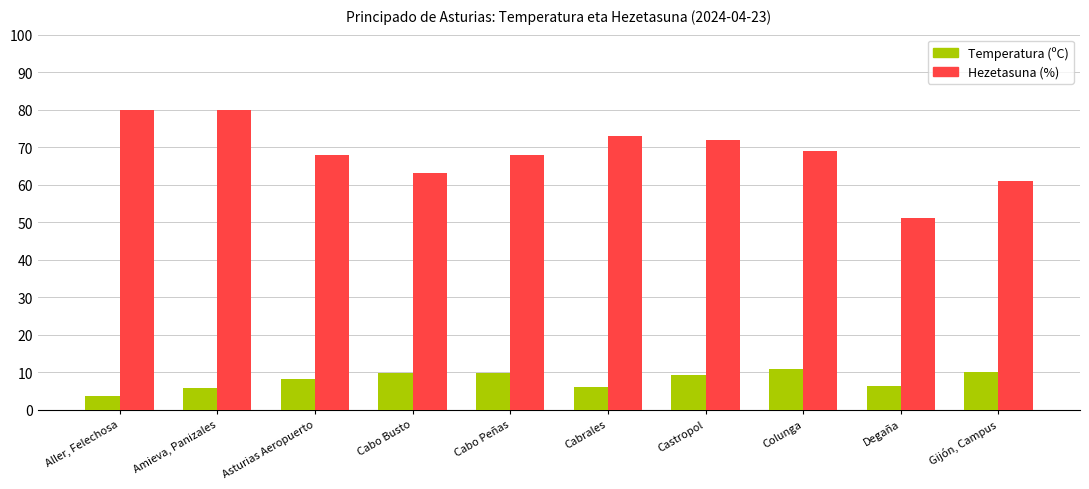

How many bars are there in total?

20